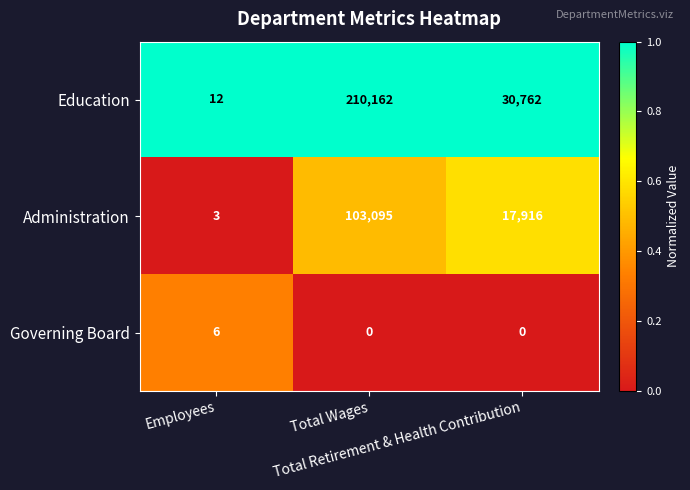

What is the greatest value displayed?

210162